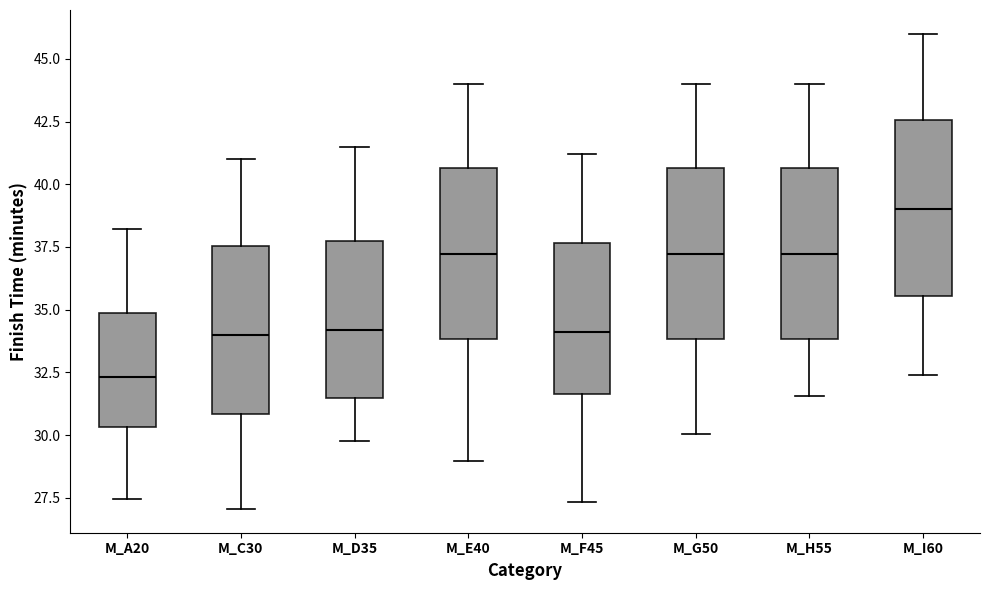

Which box has the highest median line?

M_I60